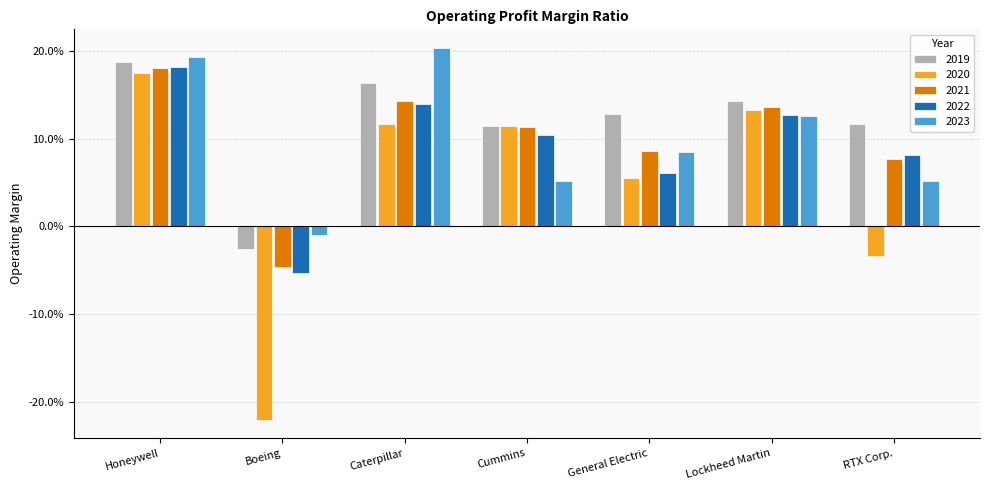

Are the bars horizontal?

No